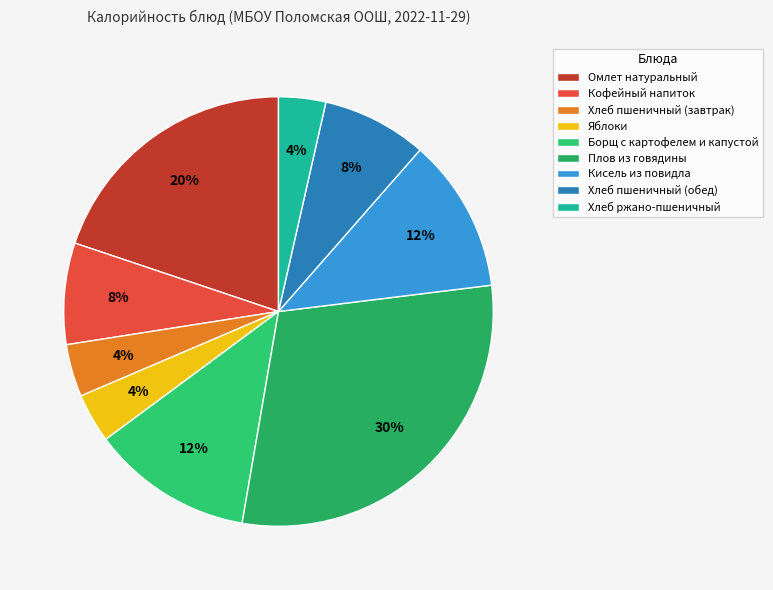

Which category has the biggest portion of the pie?

Плов из говядины